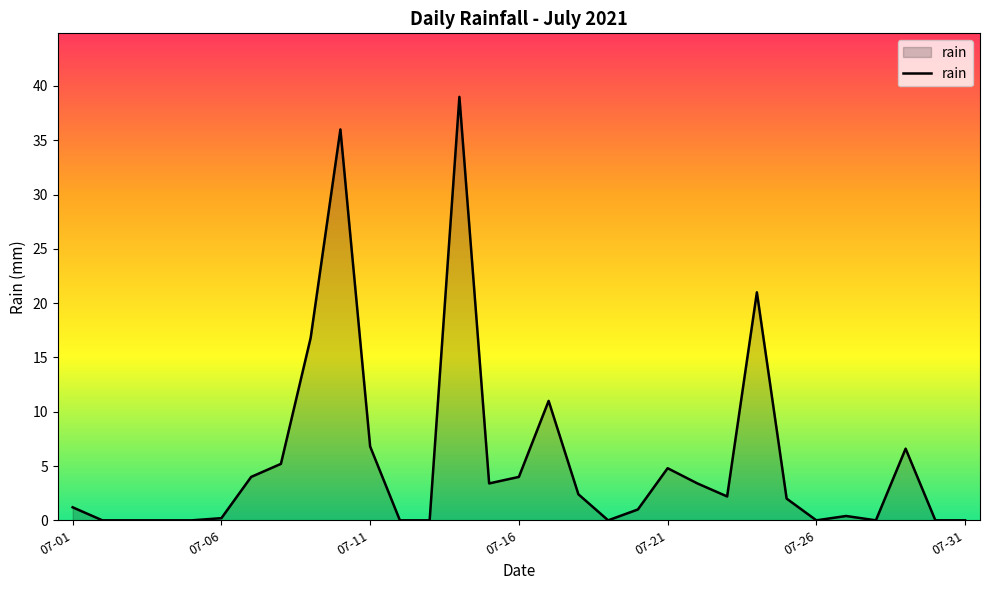

How many values are below 2?

15